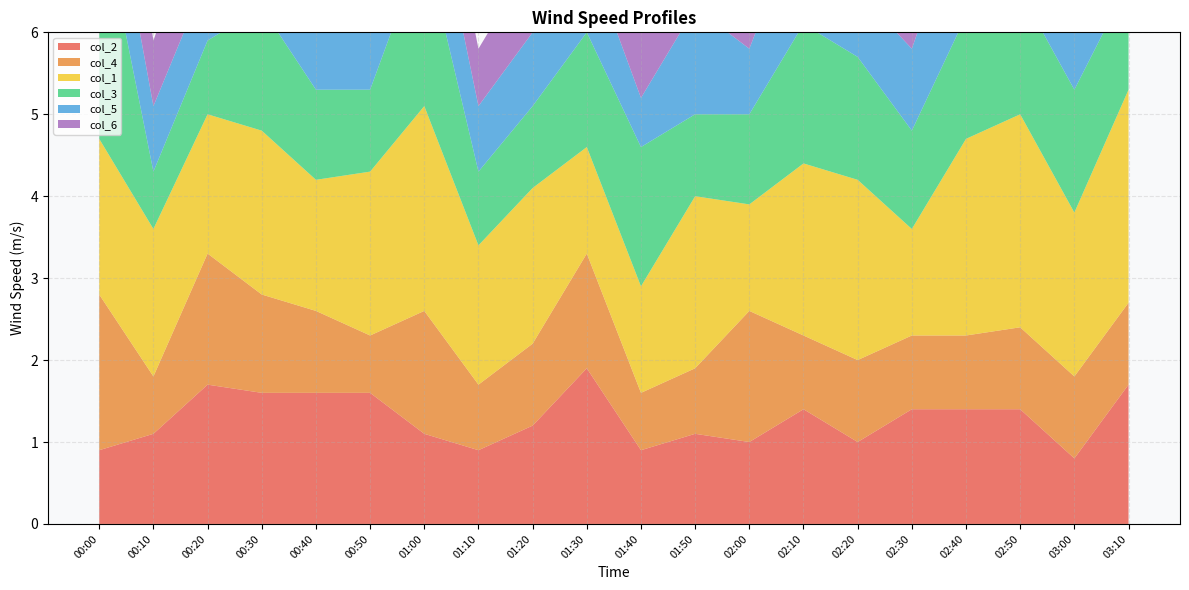

Reading right to left, extract all data points from this chart.

col_2: 03:10=1.7	03:00=0.8	02:50=1.4	02:40=1.4	02:30=1.4	02:20=1.0	02:10=1.4	02:00=1.0	01:50=1.1	01:40=0.9	01:30=1.9	01:20=1.2	01:10=0.9	01:00=1.1	00:50=1.6	00:40=1.6	00:30=1.6	00:20=1.7	00:10=1.1	00:00=0.9
col_4: 03:10=1.0	03:00=1.0	02:50=1.0	02:40=0.9	02:30=0.9	02:20=1.0	02:10=0.9	02:00=1.6	01:50=0.8	01:40=0.7	01:30=1.4	01:20=1.0	01:10=0.8	01:00=1.5	00:50=0.7	00:40=1.0	00:30=1.2	00:20=1.6	00:10=0.7	00:00=1.9
col_1: 03:10=2.6	03:00=2.0	02:50=2.6	02:40=2.4	02:30=1.3	02:20=2.2	02:10=2.1	02:00=1.3	01:50=2.1	01:40=1.3	01:30=1.3	01:20=1.9	01:10=1.7	01:00=2.5	00:50=2.0	00:40=1.6	00:30=2.0	00:20=1.7	00:10=1.8	00:00=1.9
col_3: 03:10=1.3	03:00=1.5	02:50=1.5	02:40=1.5	02:30=1.2	02:20=1.5	02:10=1.7	02:00=1.1	01:50=1.0	01:40=1.7	01:30=1.4	01:20=1.0	01:10=0.9	01:00=2.0	00:50=1.0	00:40=1.1	00:30=1.5	00:20=0.9	00:10=0.7	00:00=2.9
col_5: 03:10=1.0	03:00=1.0	02:50=0.9	02:40=1.5	02:30=1.0	02:20=0.8	02:10=1.4	02:00=0.8	01:50=1.3	01:40=0.6	01:30=1.0	01:20=0.9	01:10=0.8	01:00=1.2	00:50=1.5	00:40=1.7	00:30=0.8	00:20=0.8	00:10=0.8	00:00=1.1
col_6: 03:10=0.7	03:00=0.7	02:50=1.0	02:40=0.9	02:30=2.0	02:20=1.1	02:10=1.0	02:00=1.2	01:50=0.8	01:40=0.8	01:30=0.8	01:20=0.9	01:10=0.7	01:00=0.8	00:50=0.9	00:40=1.2	00:30=0.9	00:20=1.1	00:10=0.8	00:00=1.4